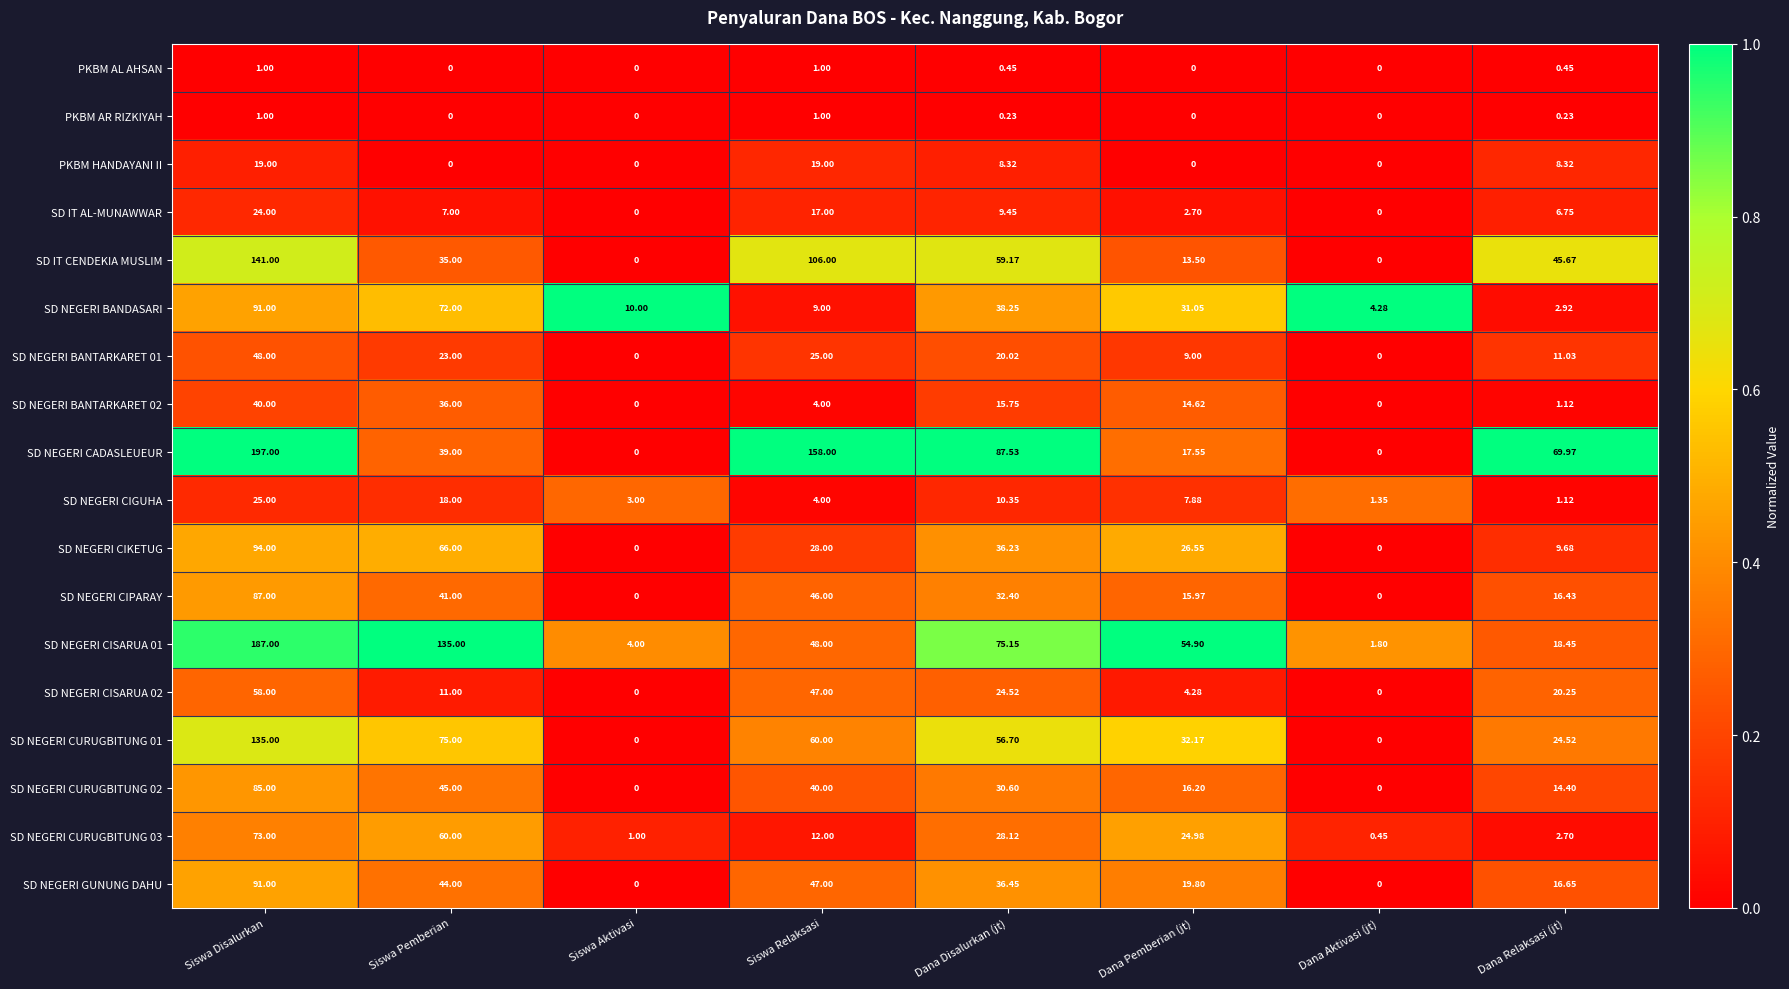

Is the value of SD NEGERI CURUGBITUNG 01 at Dana Aktivasi (jt) greater than the value of PKBM HANDAYANI II at Dana Disalurkan (jt)?

No